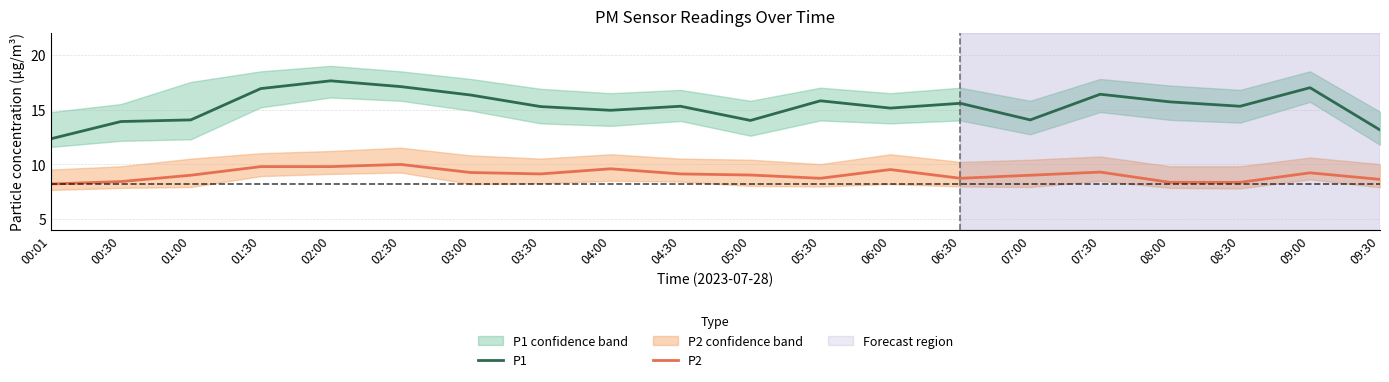

Reading left to right, extract all data points from this chart.

P1: 00:01=12.3	00:30=13.9	01:00=14.1	01:30=16.9	02:00=17.6	02:30=17.1	03:00=16.3	03:30=15.3	04:00=14.9	04:30=15.3	05:00=14.0	05:30=15.8	06:00=15.1	06:30=15.6	07:00=14.1	07:30=16.4	08:00=15.7	08:30=15.3	09:00=17.0	09:30=13.1
P2: 00:01=8.2	00:30=8.4	01:00=9.0	01:30=9.8	02:00=9.8	02:30=10.0	03:00=9.2	03:30=9.1	04:00=9.6	04:30=9.1	05:00=9.0	05:30=8.7	06:00=9.5	06:30=8.7	07:00=9.0	07:30=9.3	08:00=8.3	08:30=8.3	09:00=9.2	09:30=8.6